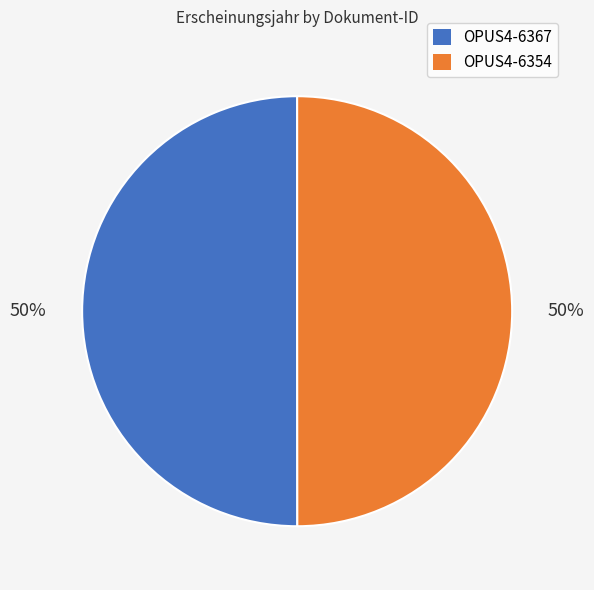

True or false: OPUS4-6367 accounts for 38% of the total.

False